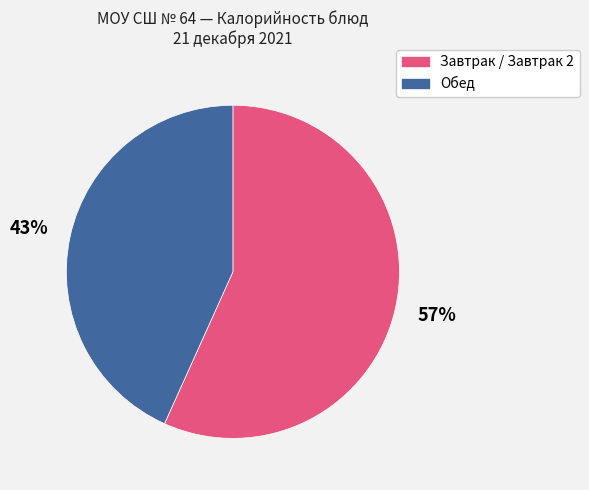

Which has a higher value, Обед or Завтрак / Завтрак 2?

Завтрак / Завтрак 2